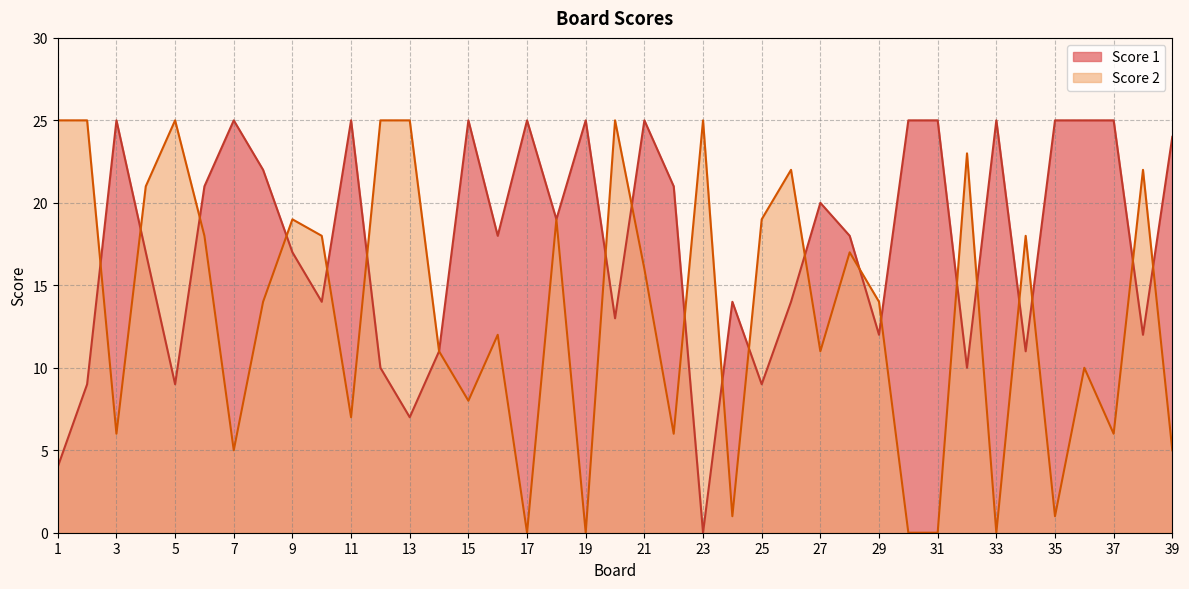

At which label is Score 2 closest to 12?

16